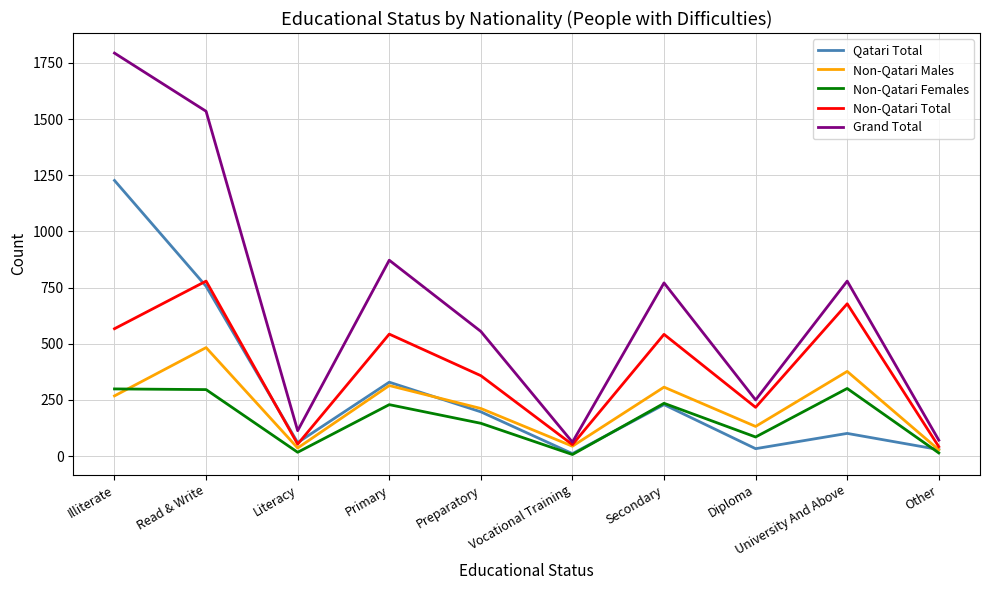

What is the approximate value of Non-Qatari Males at Preparatory?

212